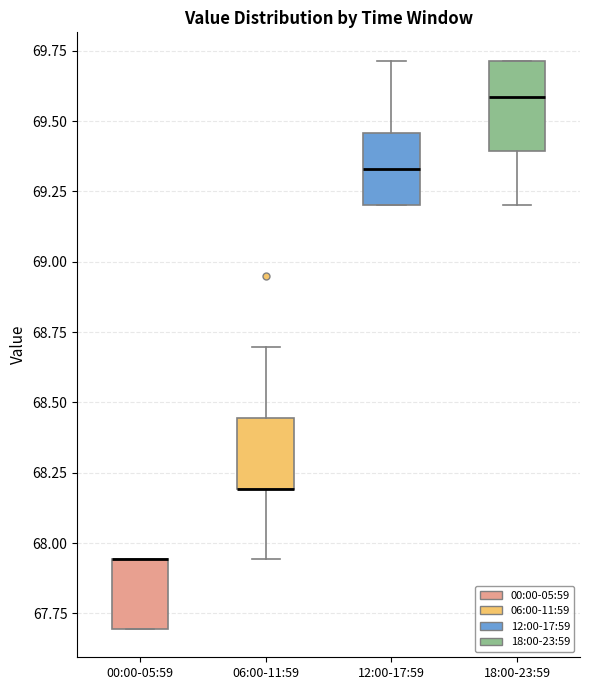

Reading left to right, read every box against the y-axis: the position of its median line, the range the box covers, and the ends of its whiskers. The values are not printed on the chart, so give them approximately, as read against the axis.

00:00-05:59: median 67.95 (drawn on the box's upper edge), box 67.70 to 67.95, whiskers 67.70 to 67.95
06:00-11:59: median 68.20 (drawn on the box's lower edge), box 68.20 to 68.45, whiskers 67.95 to 68.70
12:00-17:59: median 69.35, box 69.20 to 69.45, whiskers 69.20 to 69.70
18:00-23:59: median 69.60, box 69.40 to 69.70, whiskers 69.20 to 69.70